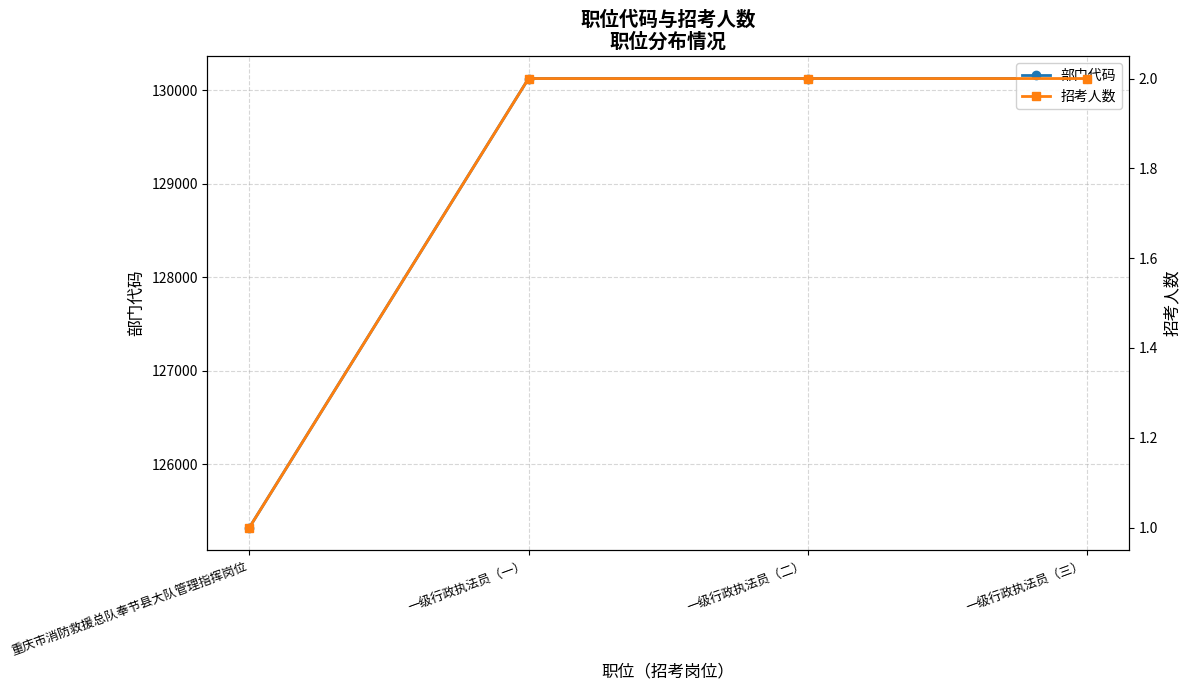

True or false: 部门代码 and 招考人数 cross at least once.

False